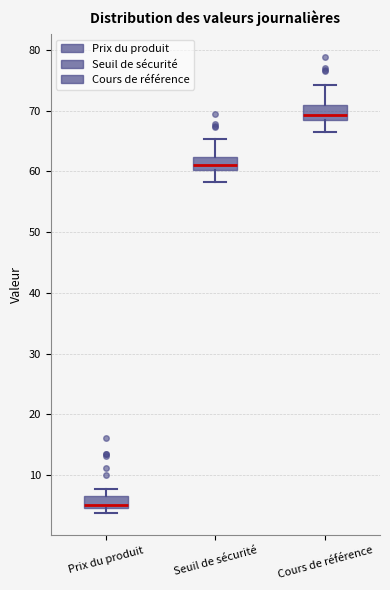

Reading left to right, read every box against the y-axis: the position of its median line, the range the box covers, and the ends of its whiskers. The values are not printed on the chart, so give them approximately, as read against the axis.

Prix du produit: median 5 (just above the box's lower edge), box 5 to 7, whiskers 4 to 8
Seuil de sécurité: median 61, box 60 to 62, whiskers 58 to 65
Cours de référence: median 69 (just above the box's lower edge), box 69 to 71, whiskers 66 to 74